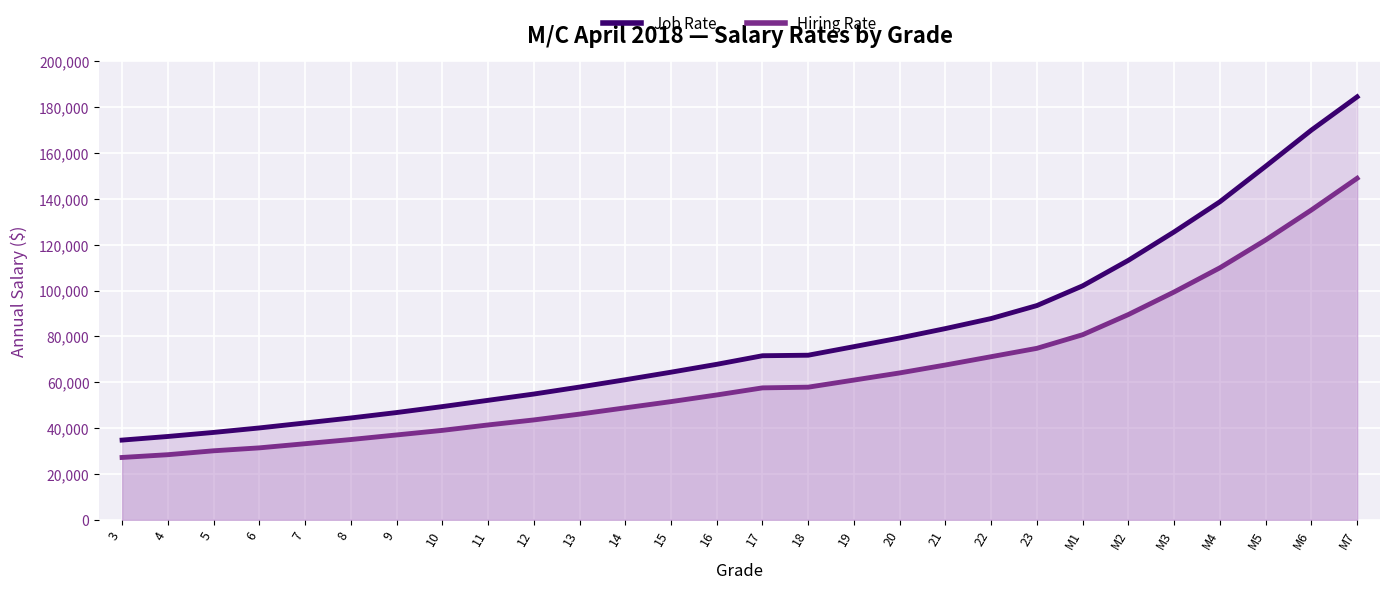

True or false: Job Rate and Hiring Rate intersect in this chart.

False